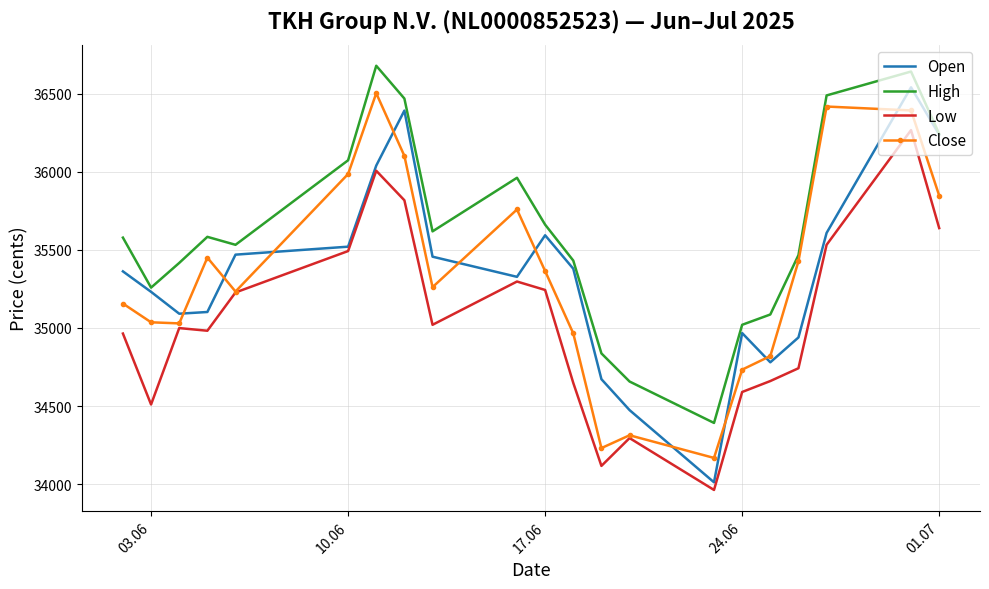

Which series has the largest range (max minus min)?

Open